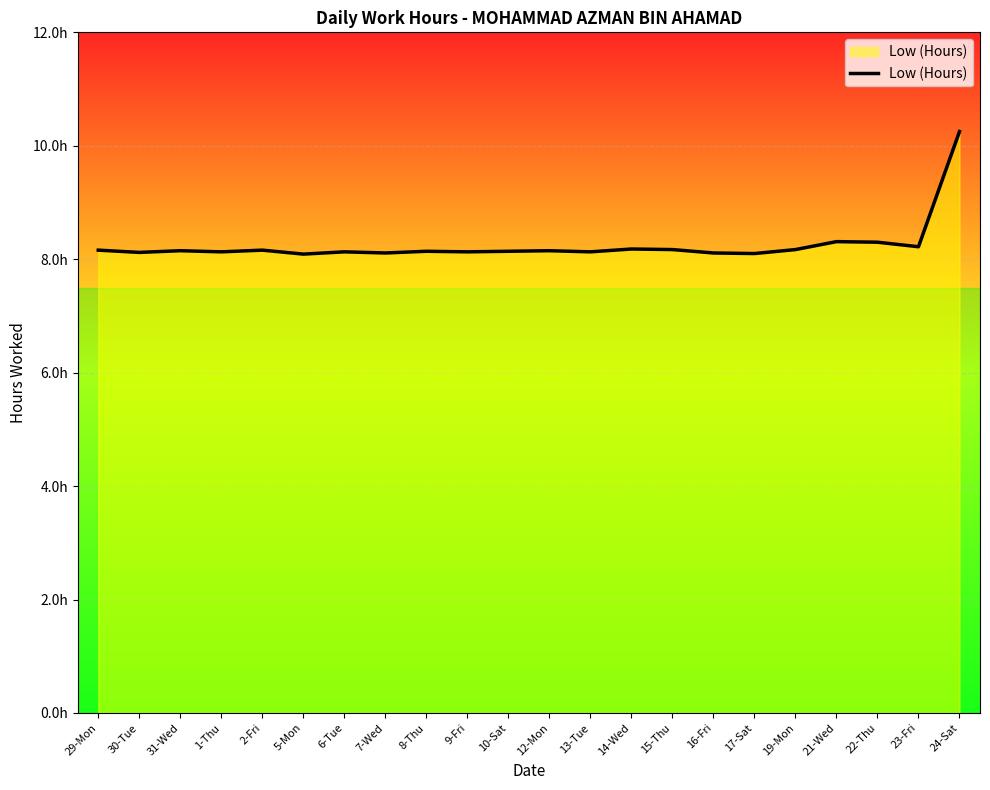

List the labels in order of value, smallest first.

5-Mon, 17-Sat, 7-Wed, 16-Fri, 30-Tue, 1-Thu, 6-Tue, 9-Fri, 13-Tue, 8-Thu, 10-Sat, 31-Wed, 12-Mon, 29-Mon, 2-Fri, 15-Thu, 19-Mon, 14-Wed, 23-Fri, 22-Thu, 21-Wed, 24-Sat